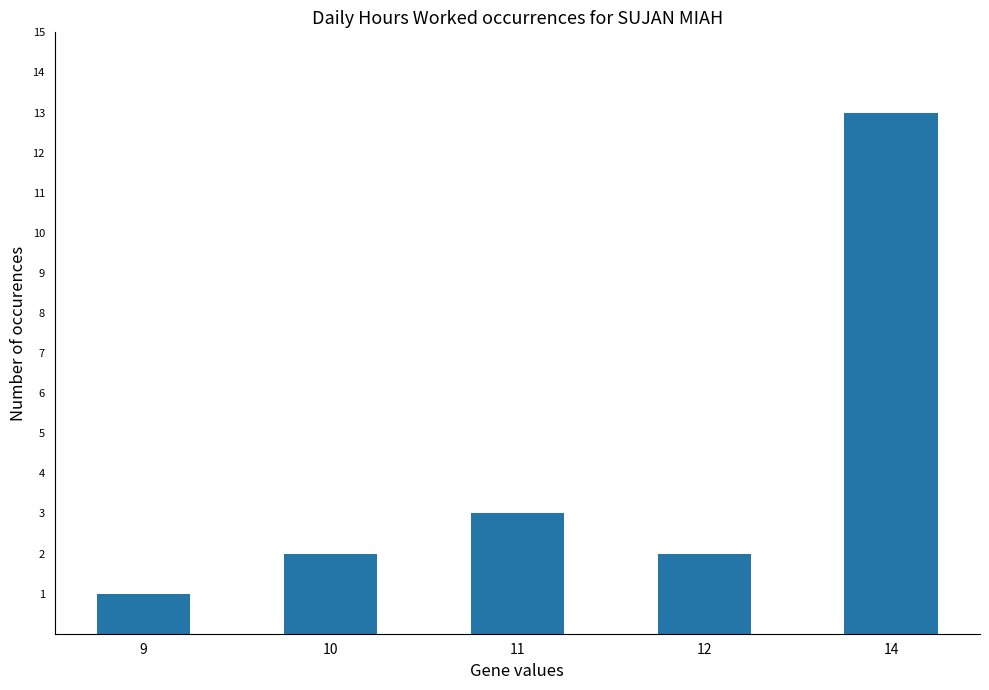

Reading left to right, list all the values displayed in this chart.

1	2	3	2	13